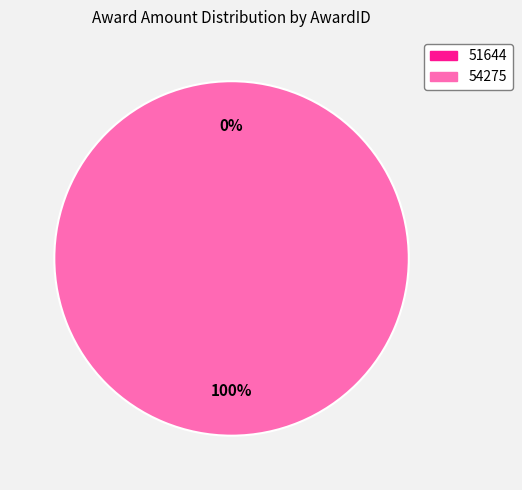

To the nearest percent, what is the average slice percentage?

50%